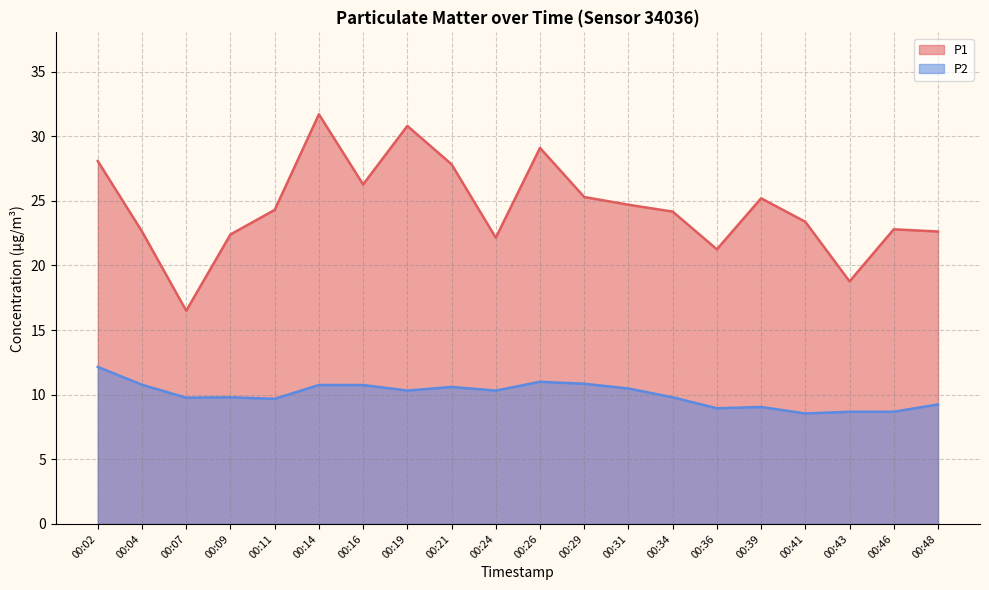

What is the greatest value displayed?

31.7